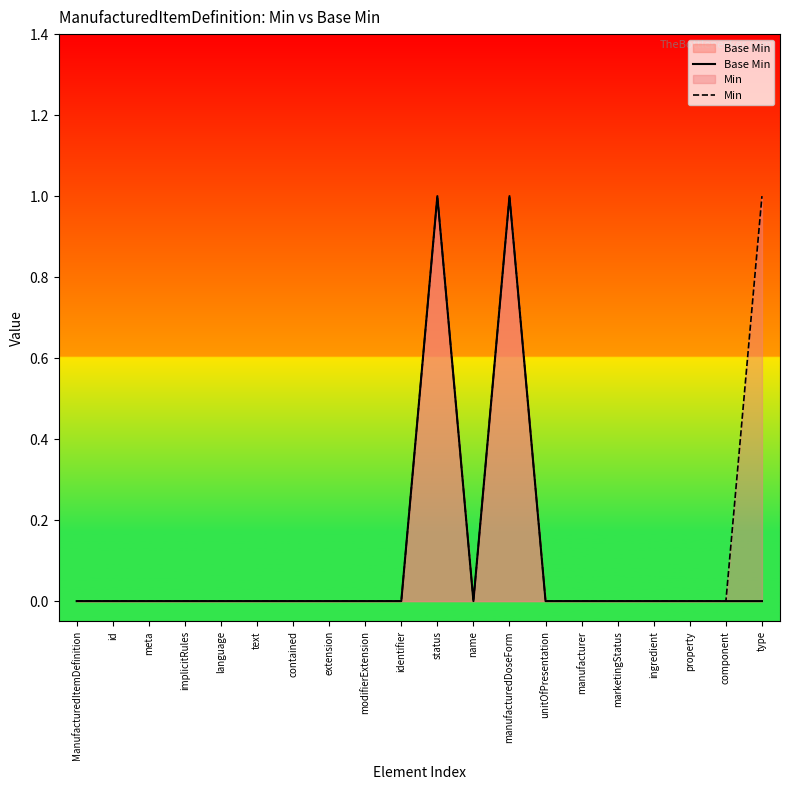

Reading left to right, transcribe all the data shown in this chart.

Base Min: 0	0	0	0	0	0	0	0	0	0	1	0	1	0	0	0	0	0	0	0
Min: 0	0	0	0	0	0	0	0	0	0	1	0	1	0	0	0	0	0	0	1